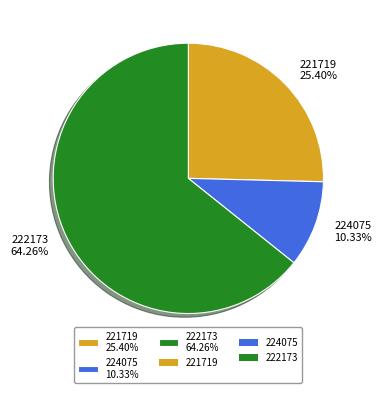

What is the ratio of the value at 221719 to the value at 224075?

2.5